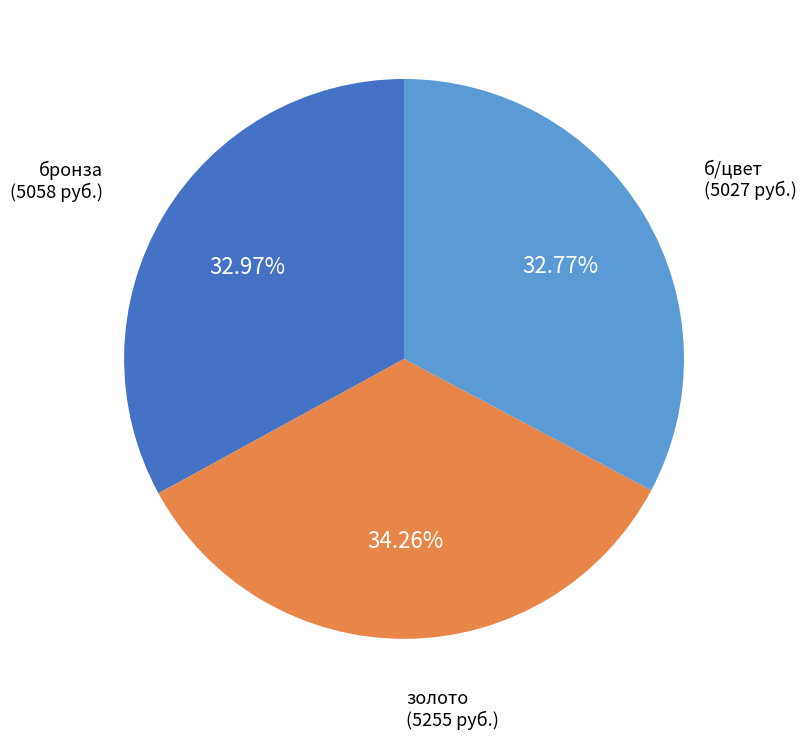

Do золото and б/цвет together represent more than half of the pie?

Yes